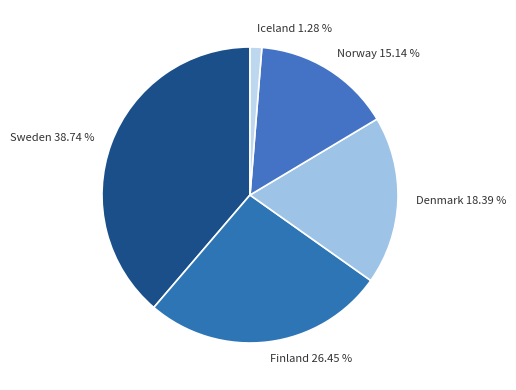

Count the number of slices in the pie.

5